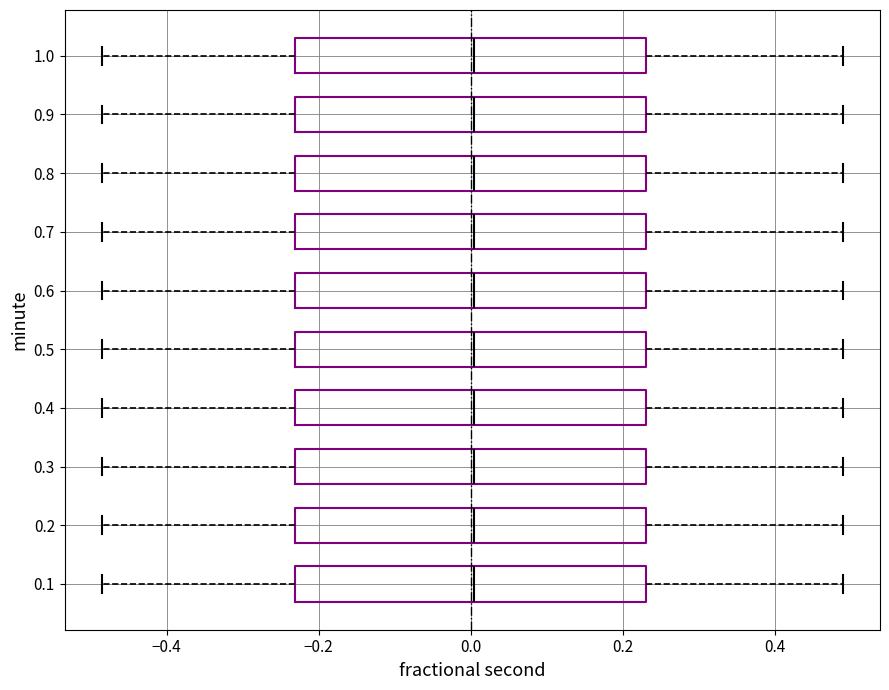

Reading bottom to top, transcribe this box plot: for each box, give where its median line is, the range the box spans, and where its two whiskers end, as read against the x-axis. The values are not printed on the chart, so give them approximately, as read against the axis.

0.1: median 0.00, box -0.24 to 0.24, whiskers -0.48 to 0.48
0.2: median 0.00, box -0.24 to 0.24, whiskers -0.48 to 0.48
0.3: median 0.00, box -0.24 to 0.24, whiskers -0.48 to 0.48
0.4: median 0.00, box -0.24 to 0.24, whiskers -0.48 to 0.48
0.5: median 0.00, box -0.24 to 0.24, whiskers -0.48 to 0.48
0.6: median 0.00, box -0.24 to 0.24, whiskers -0.48 to 0.48
0.7: median 0.00, box -0.24 to 0.24, whiskers -0.48 to 0.48
0.8: median 0.00, box -0.24 to 0.24, whiskers -0.48 to 0.48
0.9: median 0.00, box -0.24 to 0.24, whiskers -0.48 to 0.48
1.0: median 0.00, box -0.24 to 0.24, whiskers -0.48 to 0.48